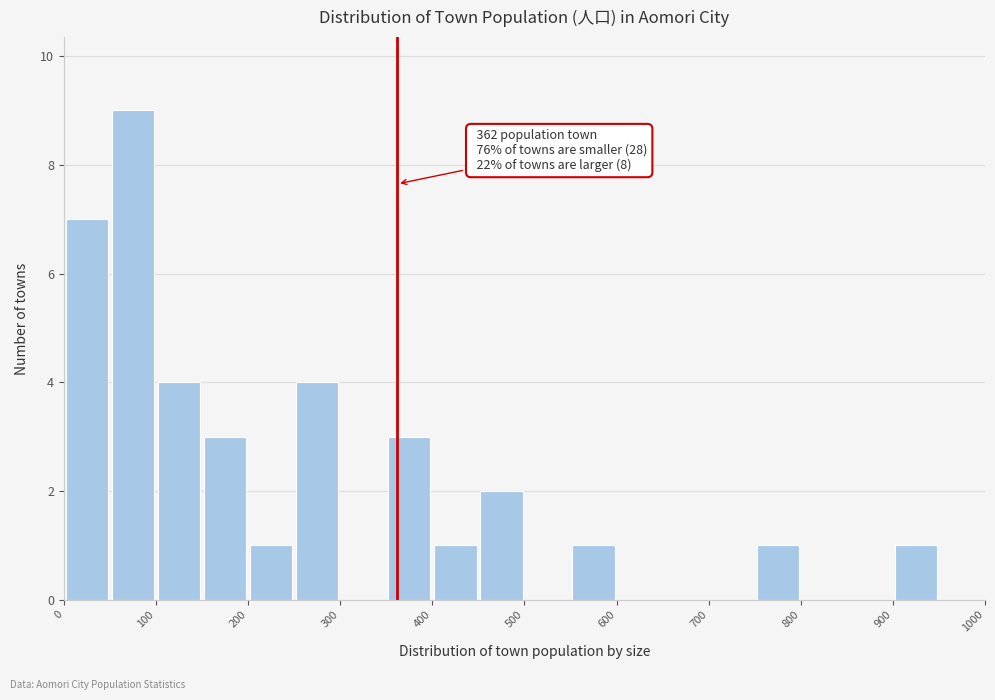

Which range on the x-axis has the tallest bar?

50 to 100